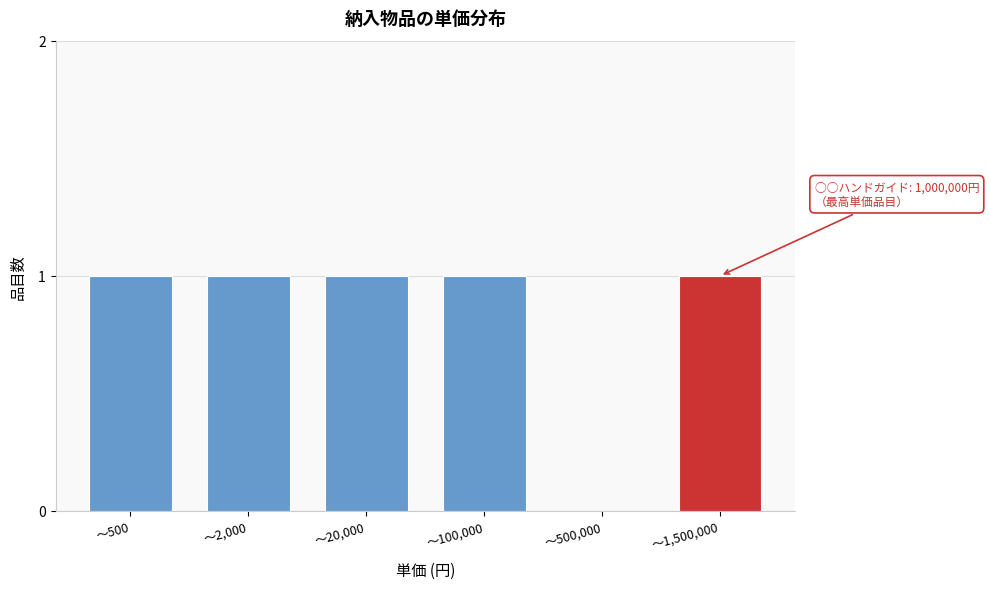

Reading left to right, extract all data points from this chart.

〜500=1	〜2,000=1	〜20,000=1	〜100,000=1	〜500,000=0	〜1,500,000=1